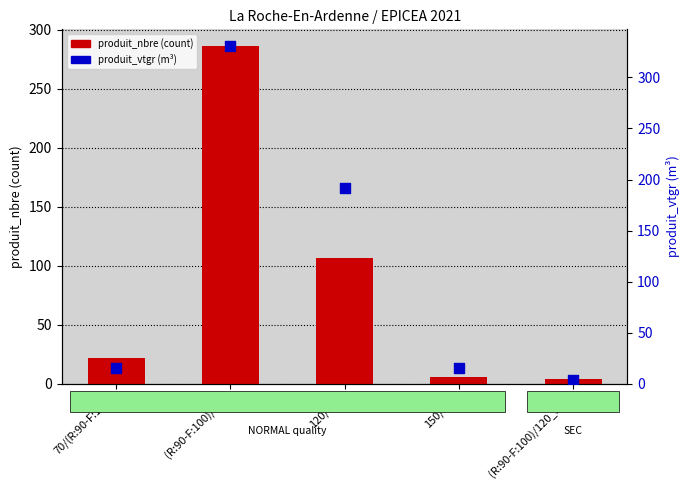

Which series reaches the maximum Y coordinate?

produit_vtgr (volume)